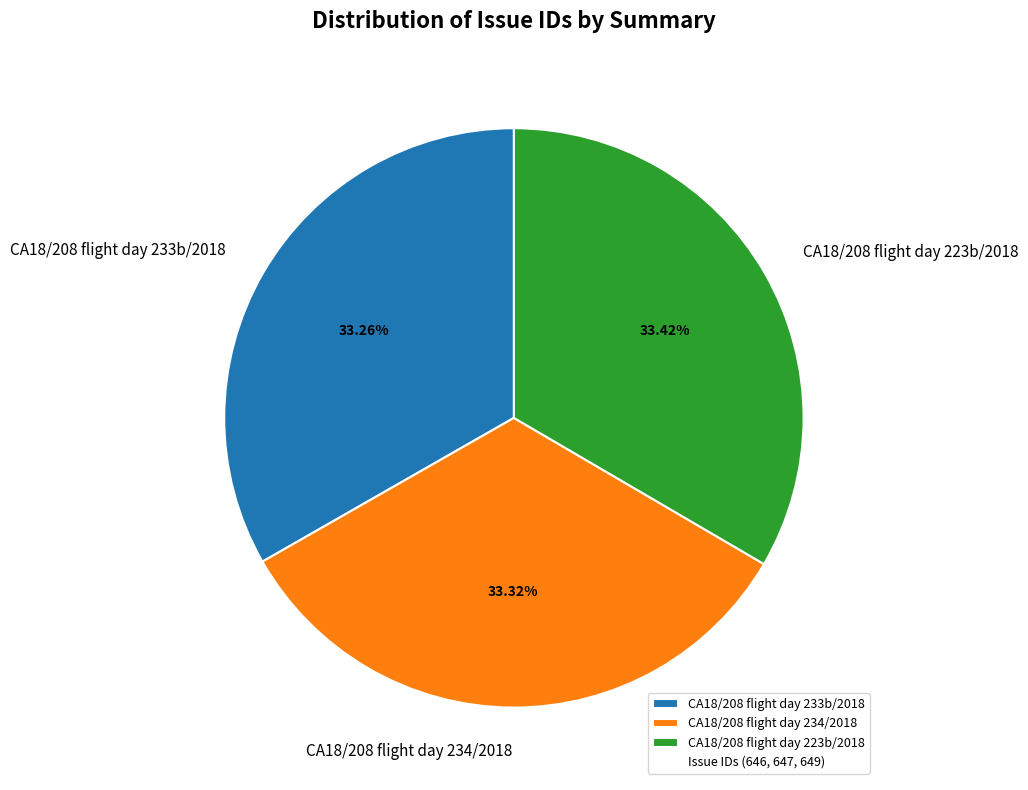

To the nearest percent, what is the average slice percentage?

33%